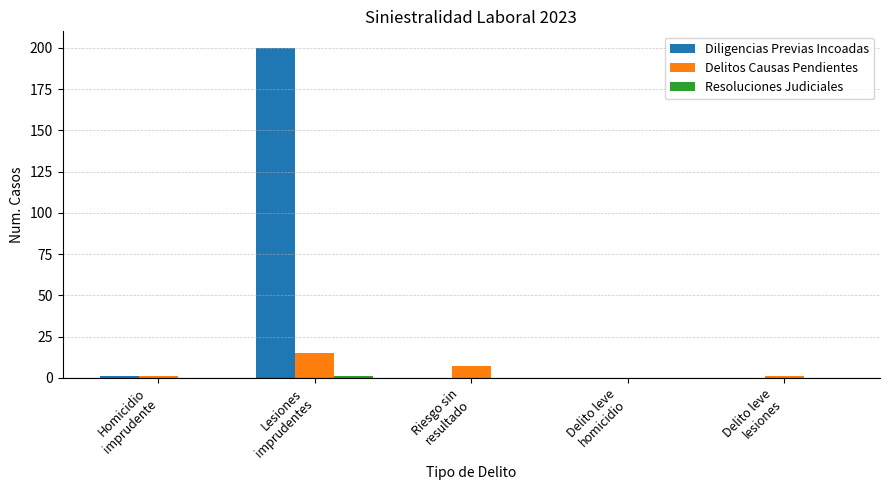

What is the maximum value for Diligencias Previas Incoadas?

200